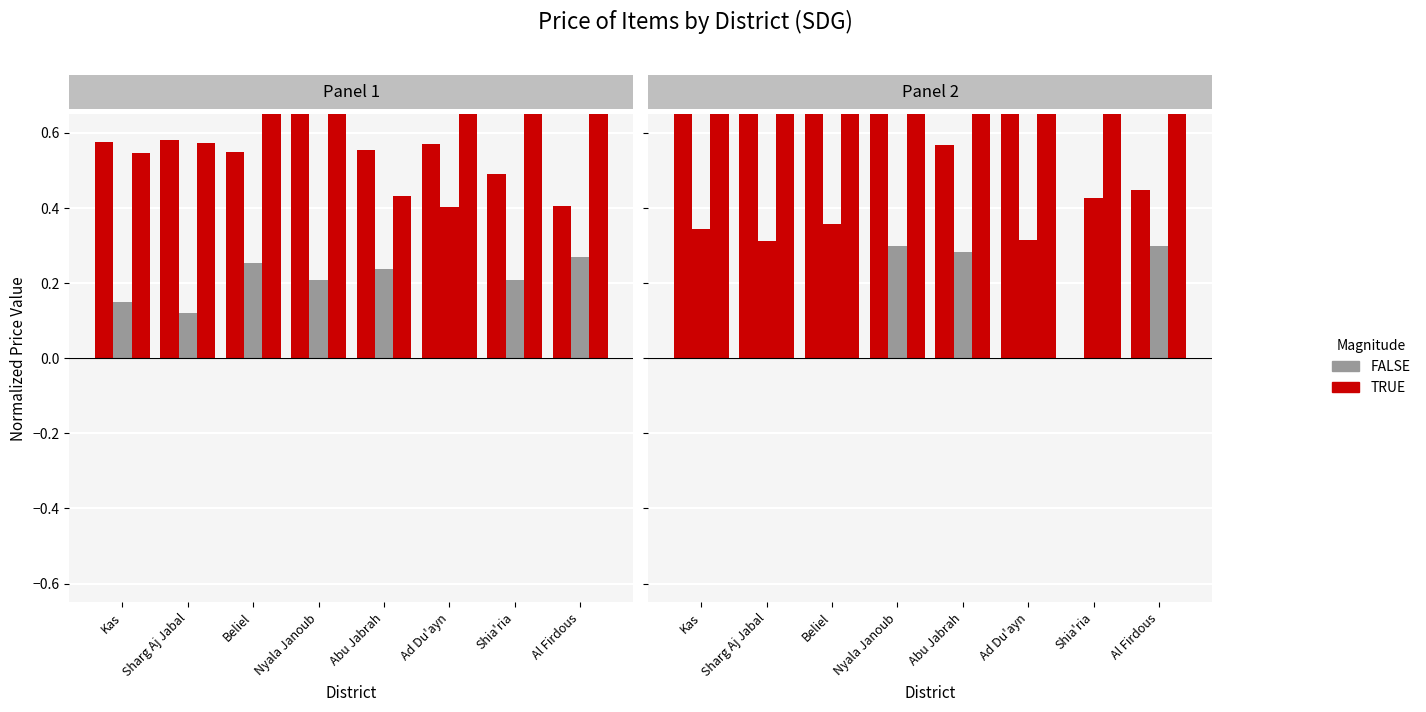

What value does the Body soap price series have at Beliel?

0.3